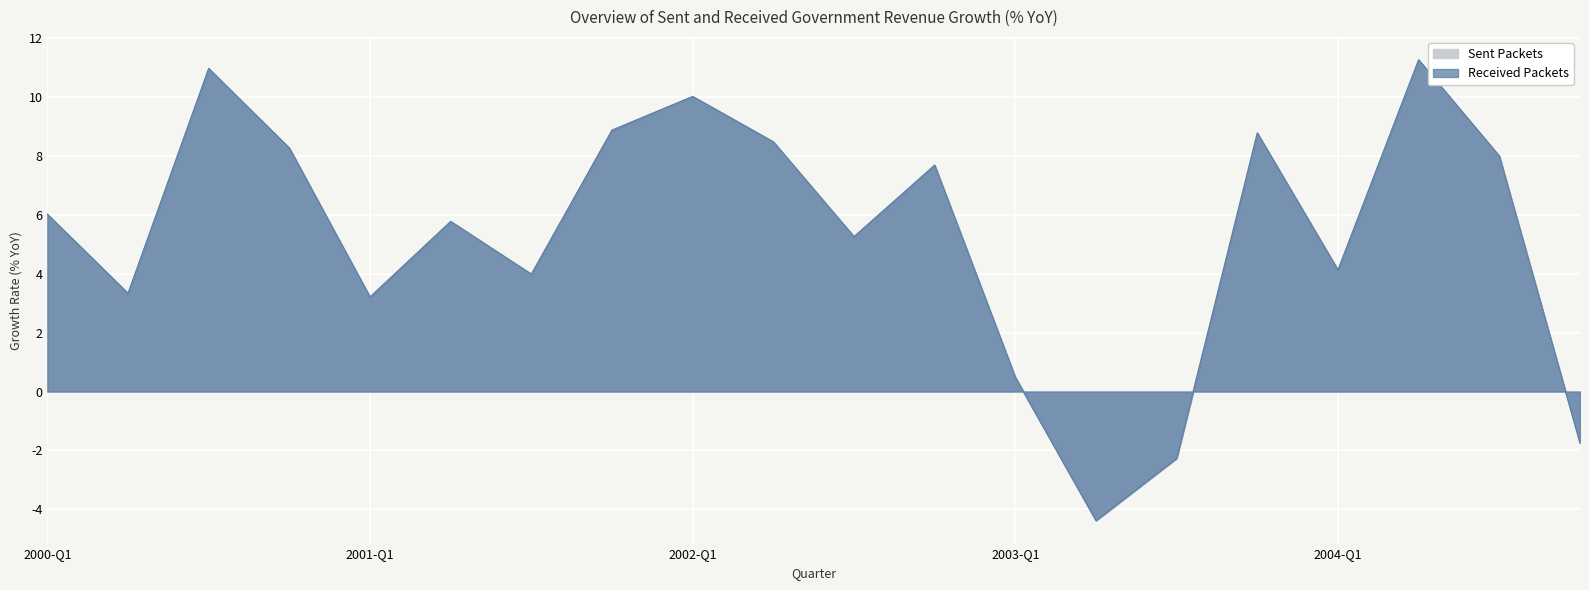

The value of Sent Packets at 2003-Q1 is 0.7. True or false?

False